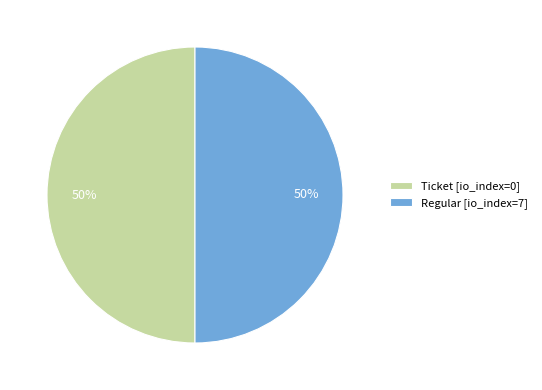

Combined, do Regular [io_index=7] and Ticket [io_index=0] account for over 50%?

Yes